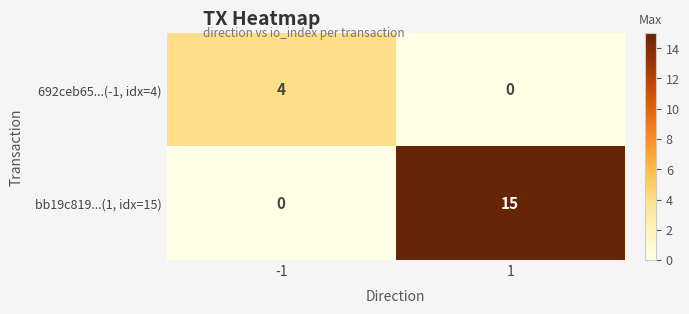

Reading right to left, list all the values displayed in this chart.

692ceb65...(-1, idx=4): 0	4
bb19c819...(1, idx=15): 15	0